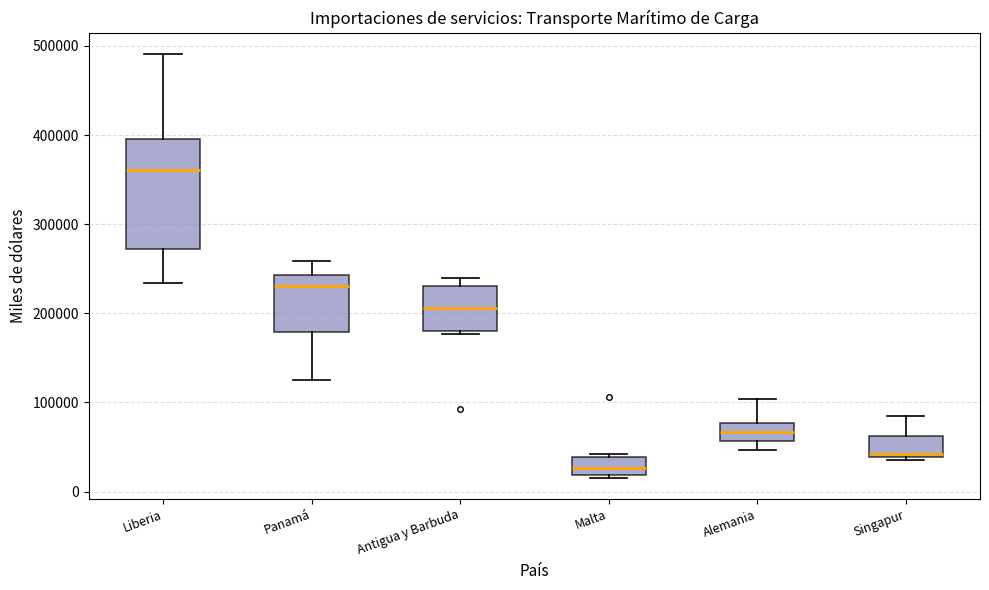

Where does the median line of the box for Alemania sit on the y-axis? The values are not printed on the chart, so give them approximately, as read against the axis.

70000